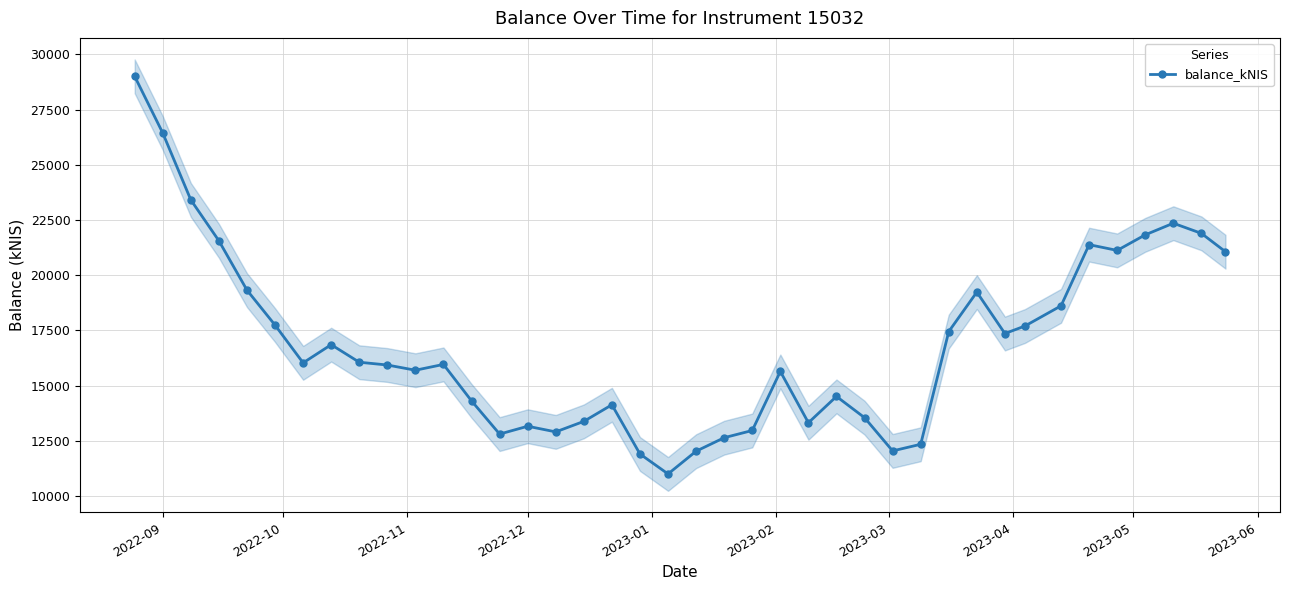

What is the lowest value of the balance_kNIS series?

11003.9